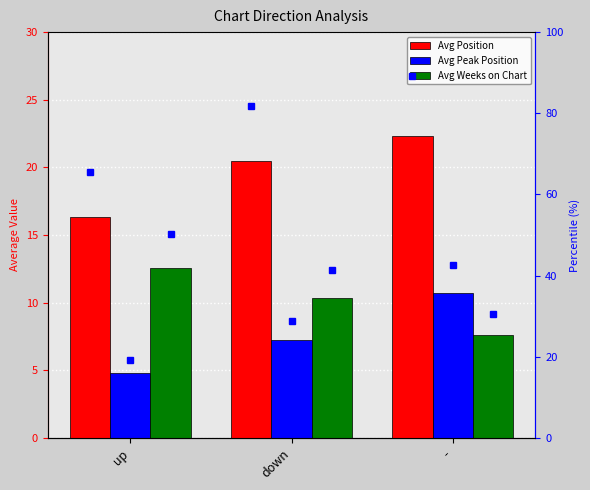

What is the total value across all series at -?

40.6